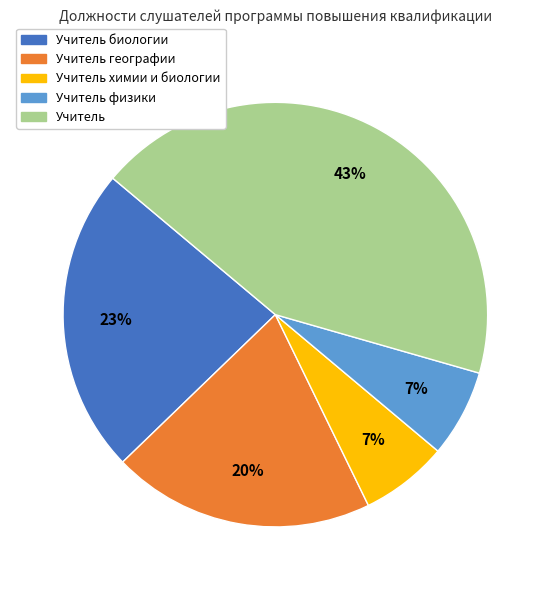

Does any single category account for the majority?

No